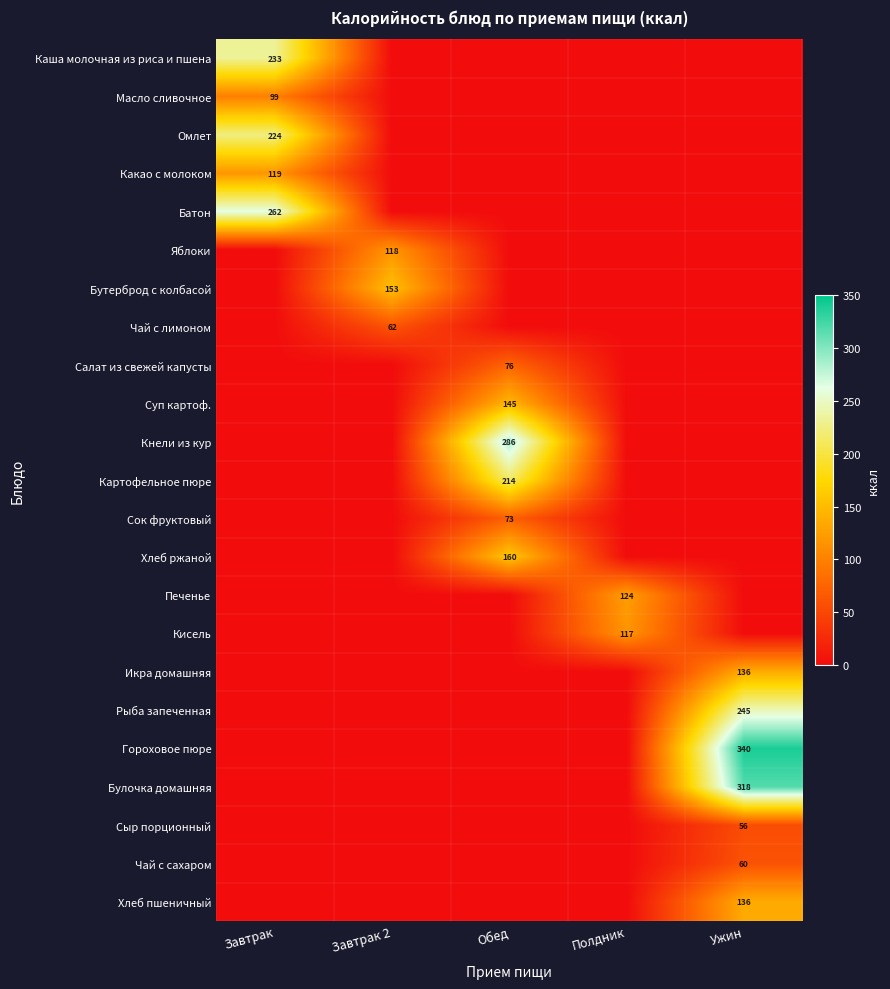

Is it true that Печенье equals 124 at Полдник?

True